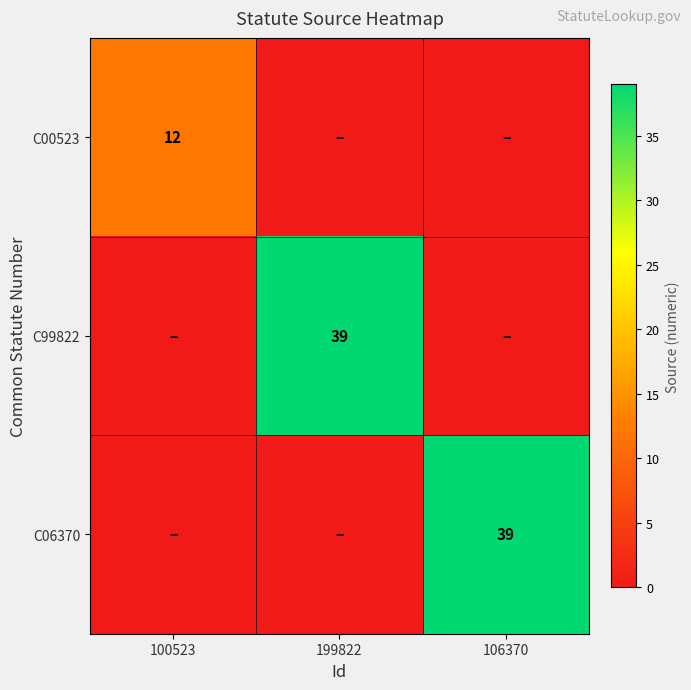

The value of C06370 at 106370 is 64. True or false?

False